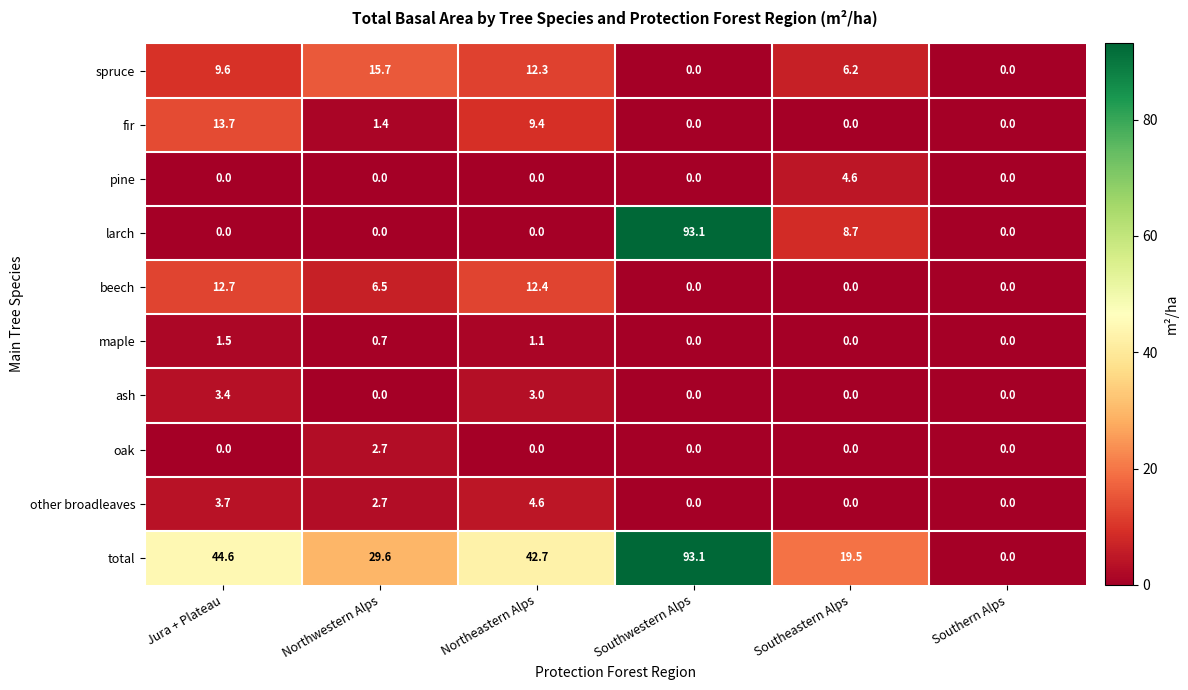

How many categories are shown in the chart?

6